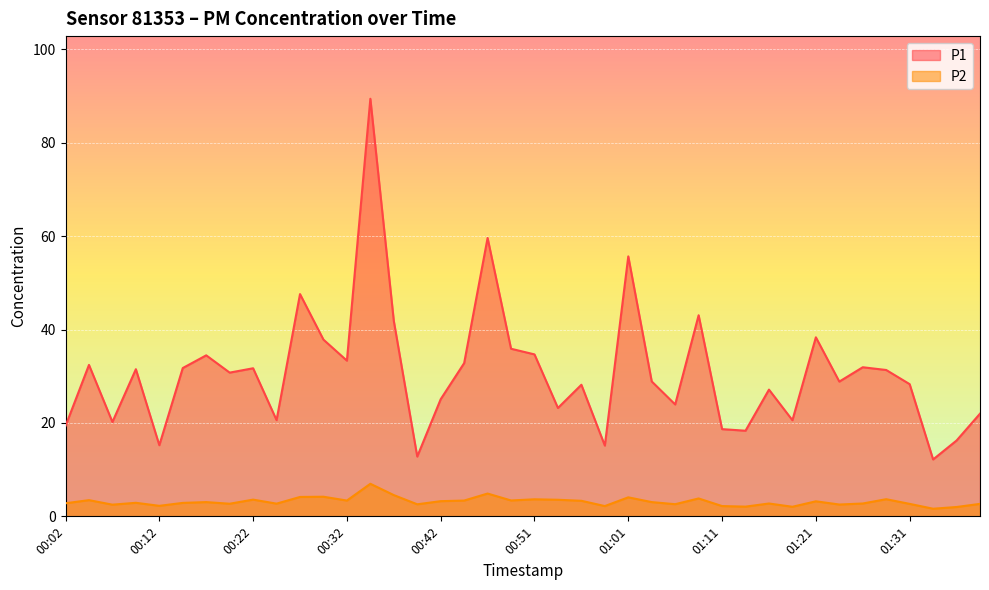

At which category does the chart reach its peak across all series?

00:34